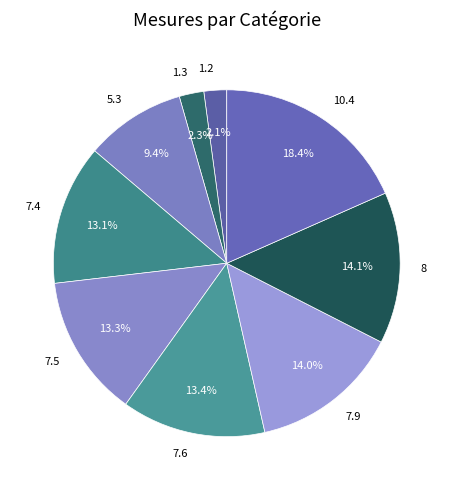

Which category has the biggest portion of the pie?

10.4